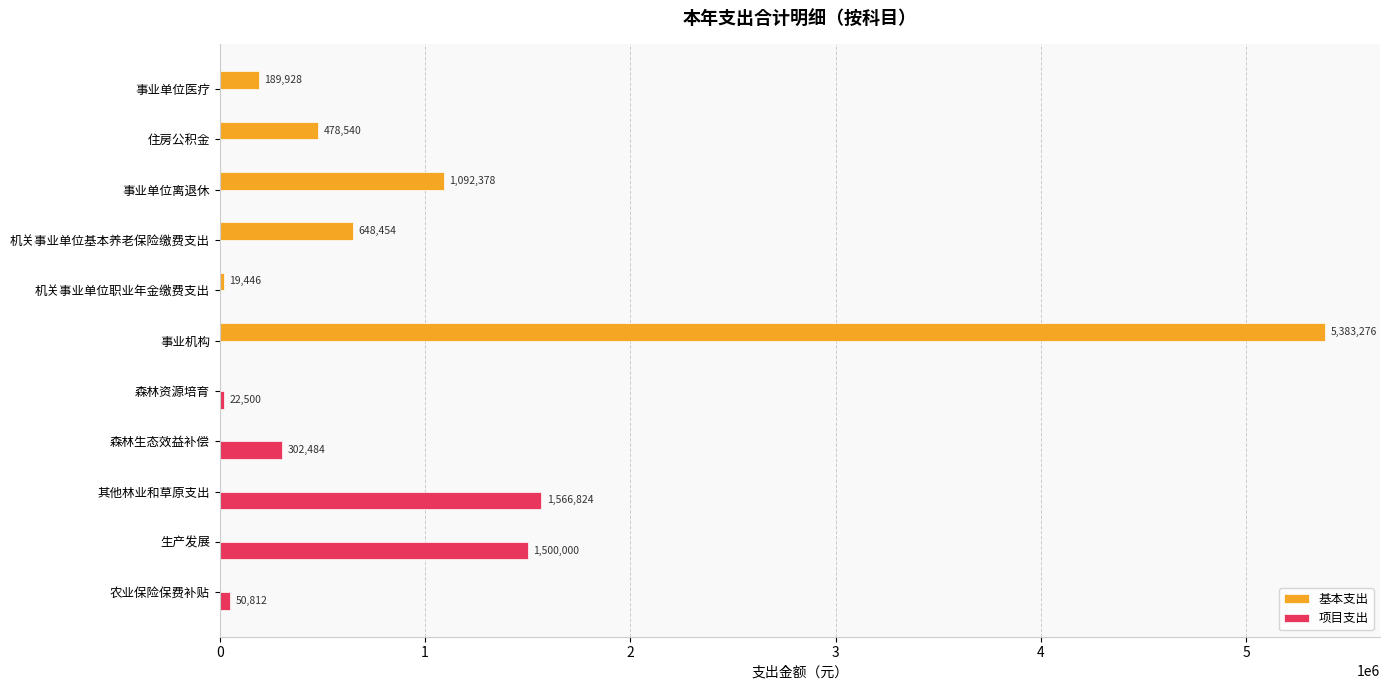

At which category is the sum across all series the highest?

事业机构